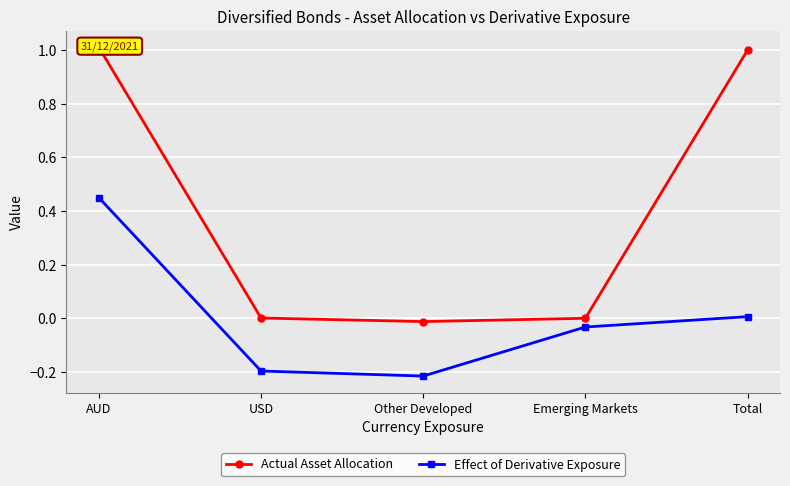

Reading left to right, extract all data points from this chart.

Actual Asset Allocation: 1.0	0.0	-0.0	0.0	1.0
Effect of Derivative Exposure: 0.5	-0.2	-0.2	-0.0	0.0